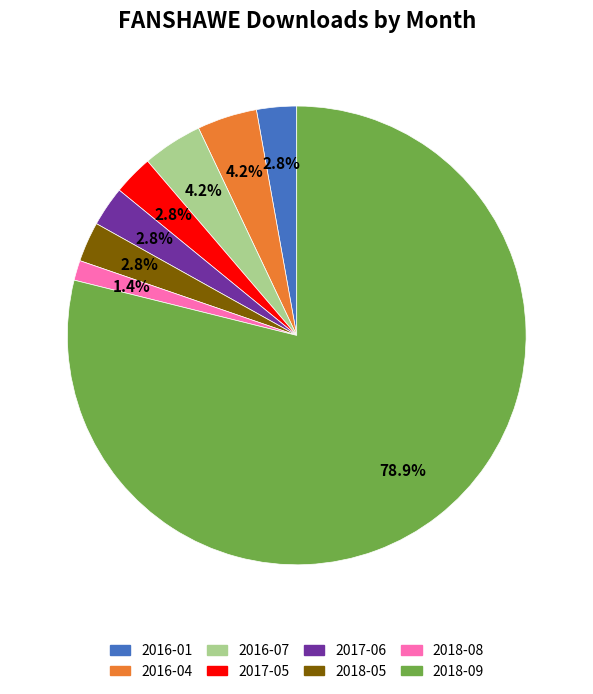

Does any single category account for the majority?

Yes